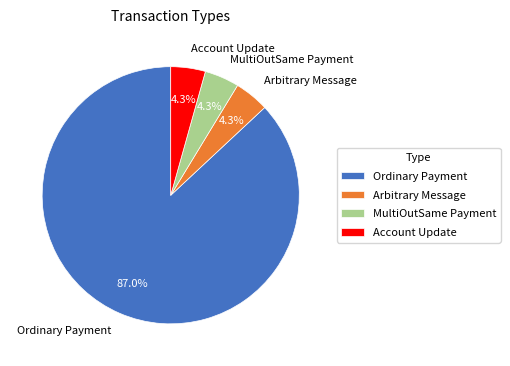

Count the number of slices in the pie.

4